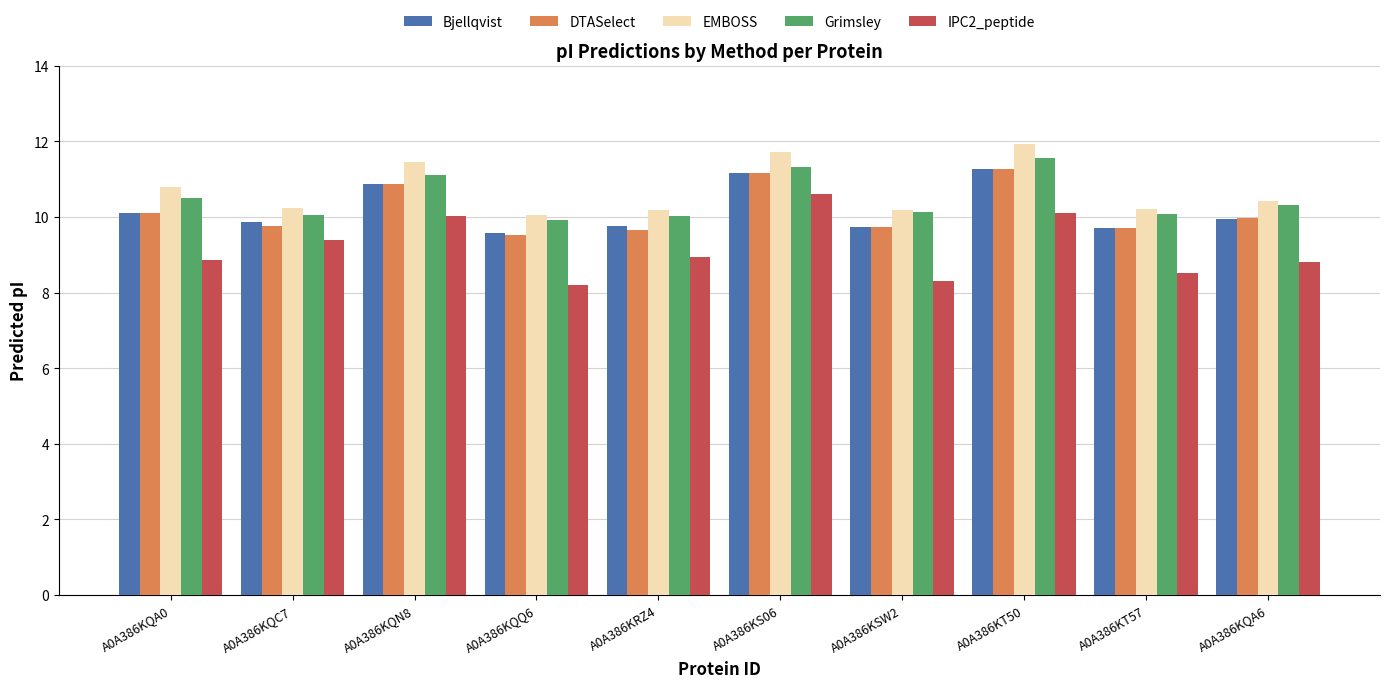

What is the difference between the highest and lowest values at A0A386KQN8?

1.4